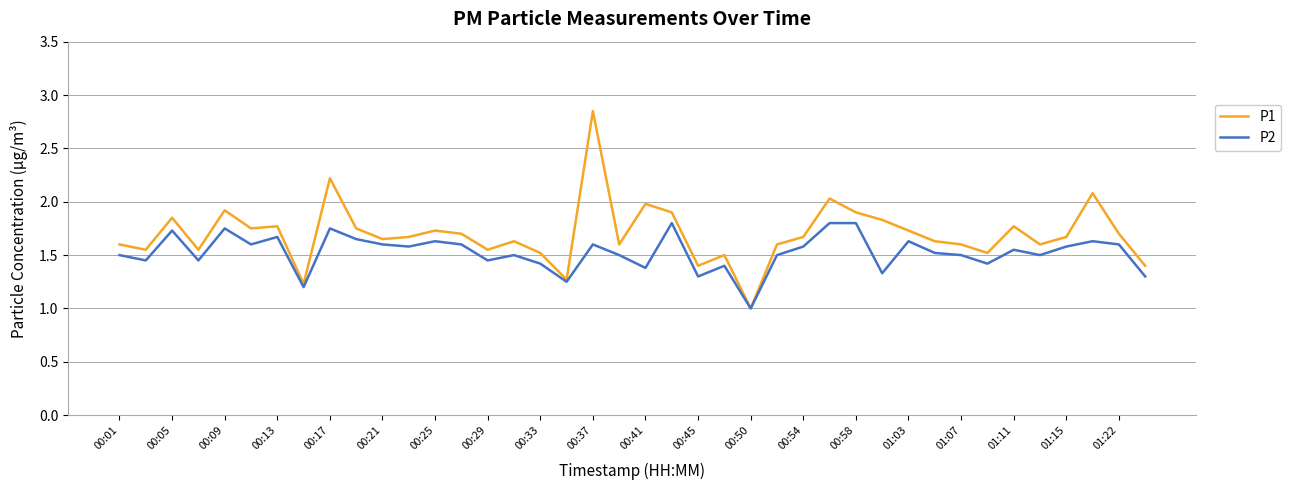

Which series has the largest total across all categories?

P1